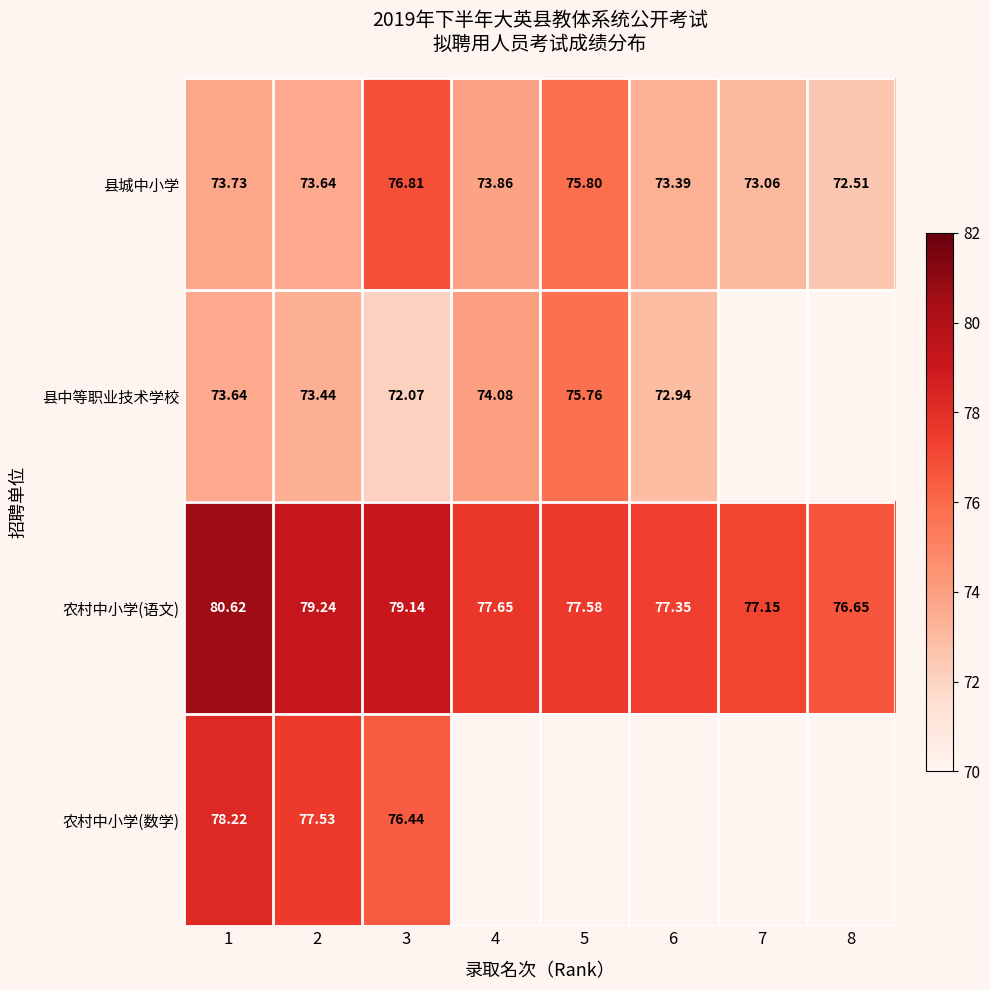

Is the value of 农村中小学(数学) at 3 greater than the value of 县城中小学 at 2?

Yes